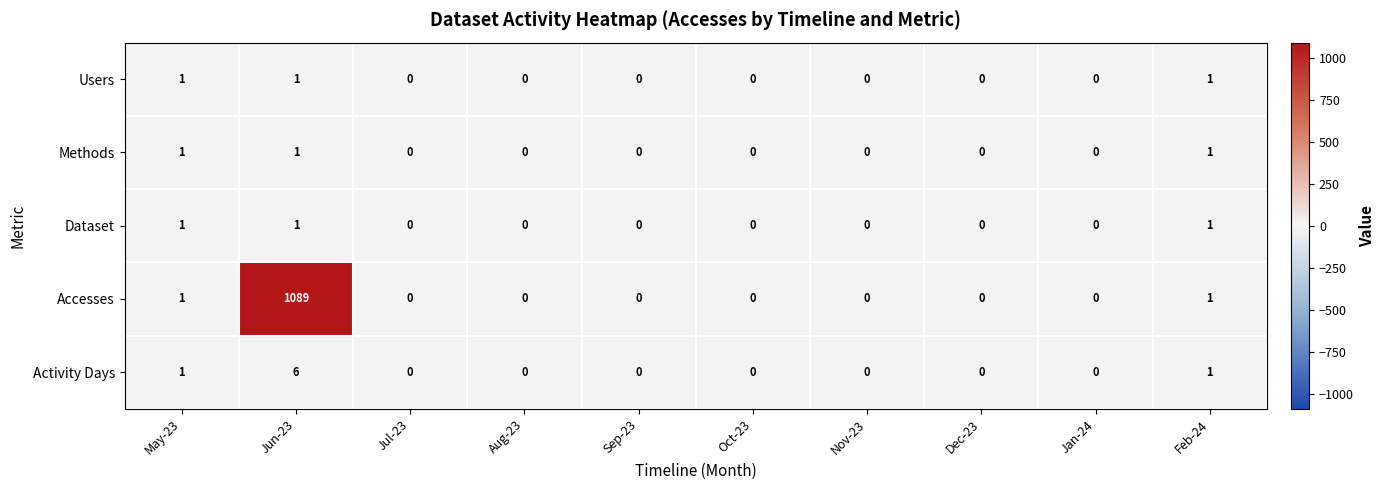

The Activity Days series shows 0 at Jan-24. True or false?

True